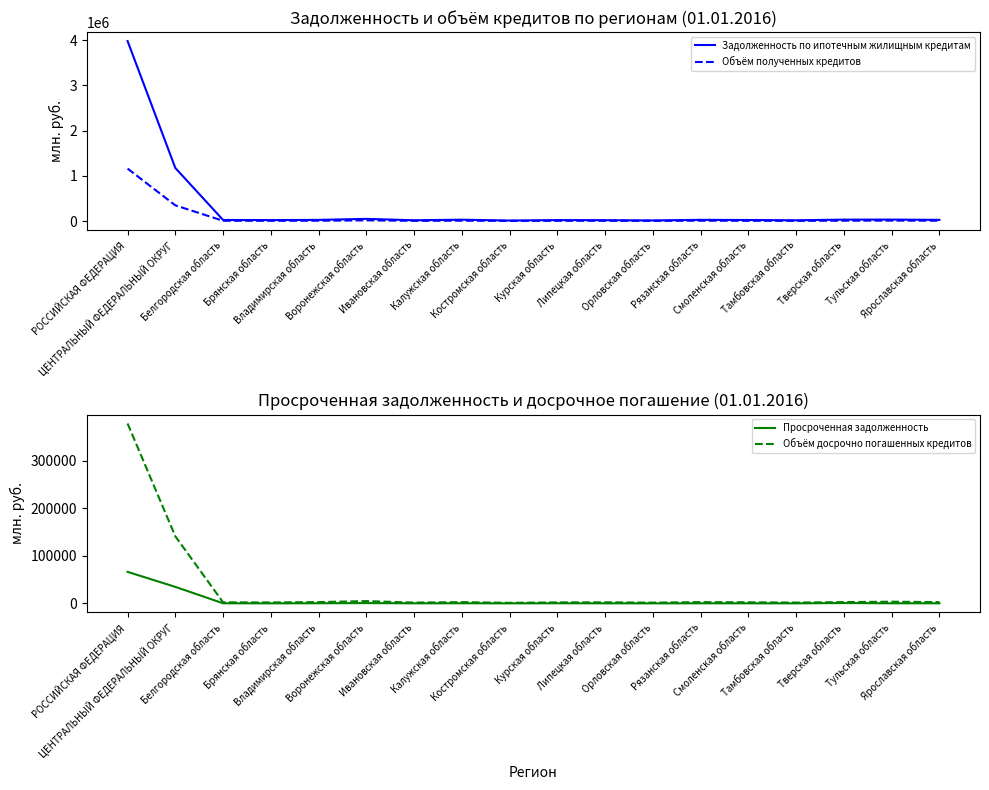

Rank the series by their maximum value, from highest to lowest.

Задолженность по ипотечным жилищным кредитам, Объём полученных кредитов, Объём досрочно погашенных кредитов, Просроченная задолженность